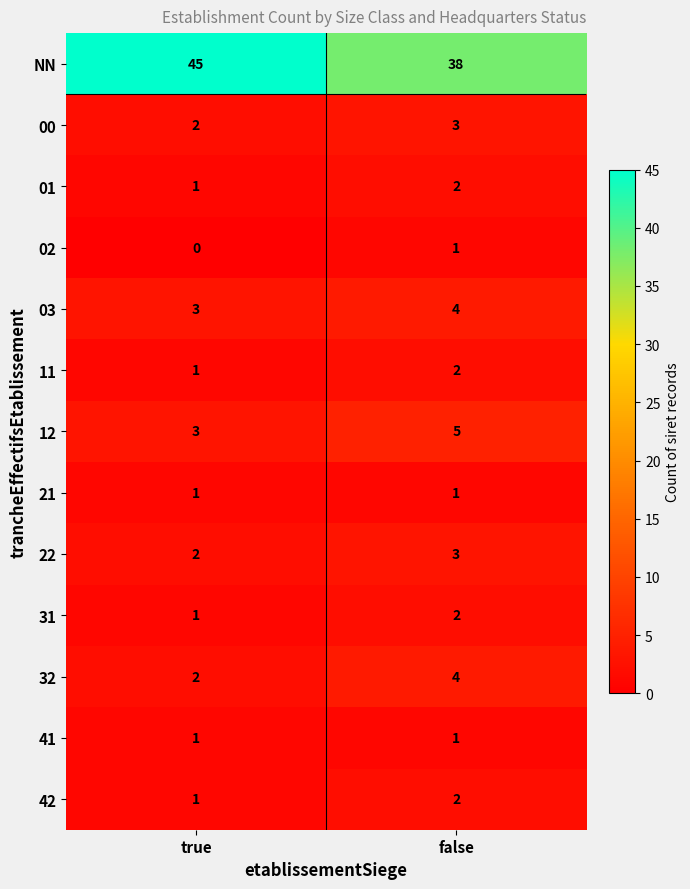

True or false: 42 has a value of 2 at false.

True